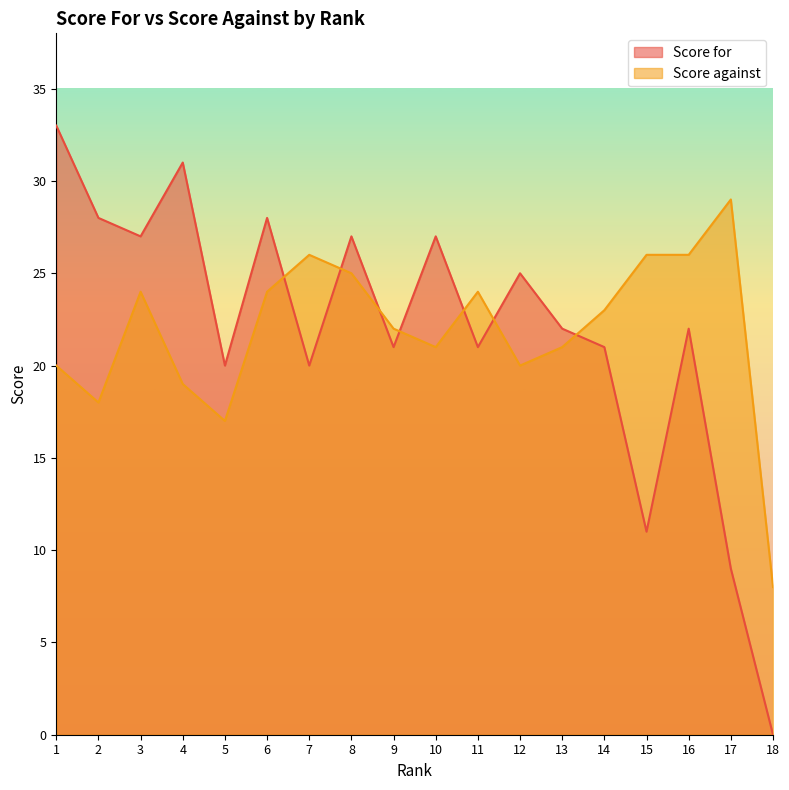

Read the Score for value at 7, to the nearest 10.

20